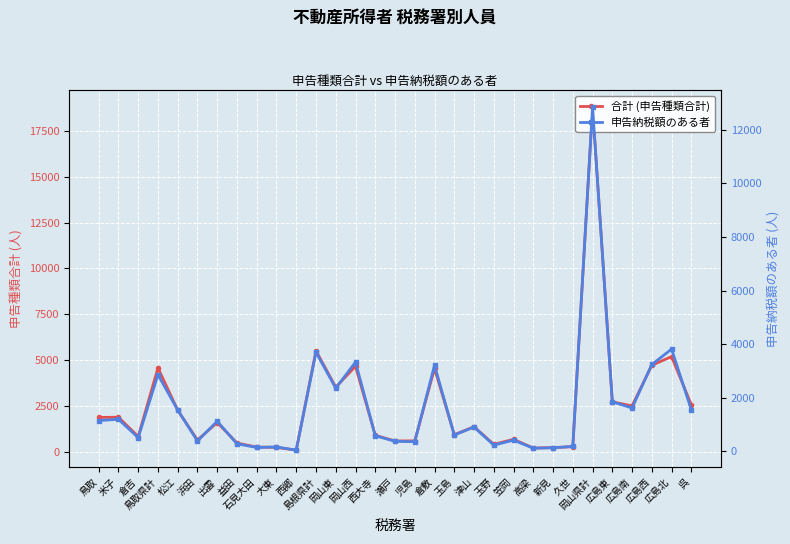

What are all the series names shown in the legend?

合計 (申告種類合計), 申告納税額のある者